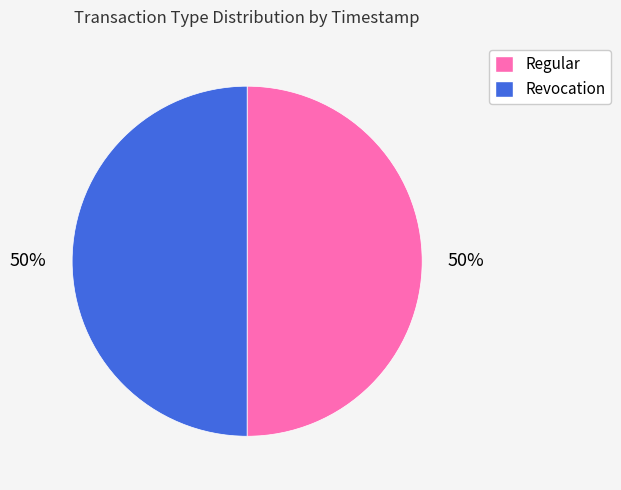

What is the ratio of the value at Regular to the value at Revocation?

1.0